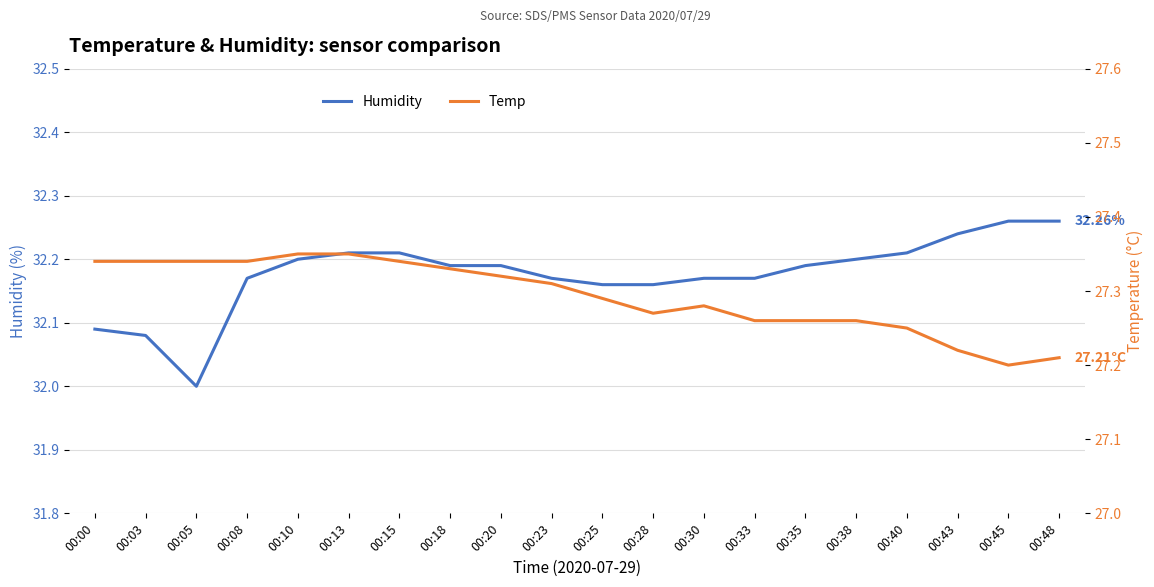

What is the sum of the Humidity values at 00:40 and 00:00?

64.3